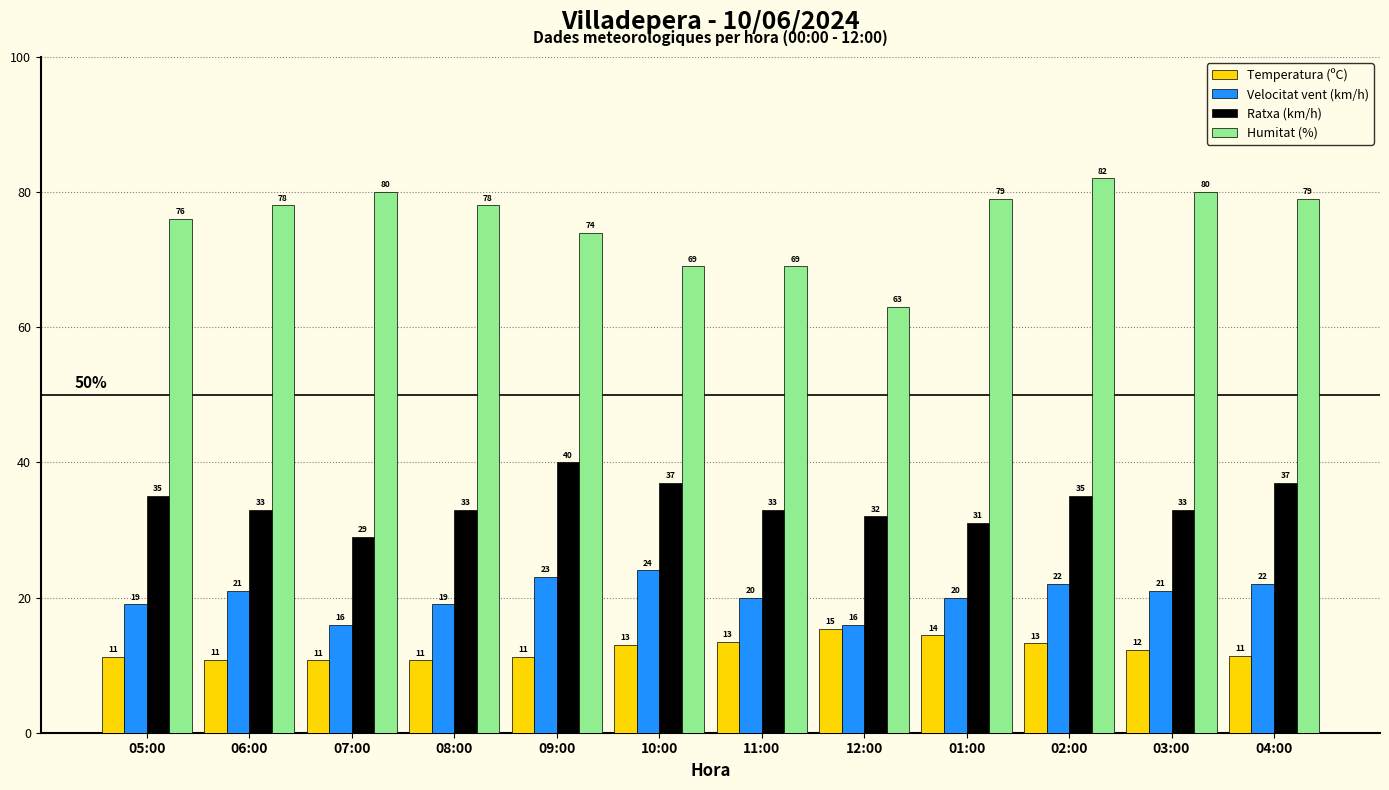

Is the value of Humitat (%) at 01:00 greater than the value of Temperatura (ºC) at 05:00?

Yes